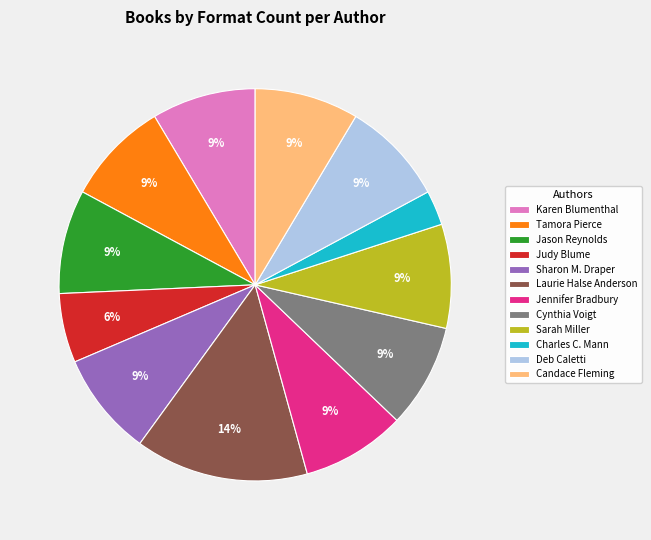

Approximately how many times larger is the value at Jason Reynolds compared to Tamora Pierce?

1.0